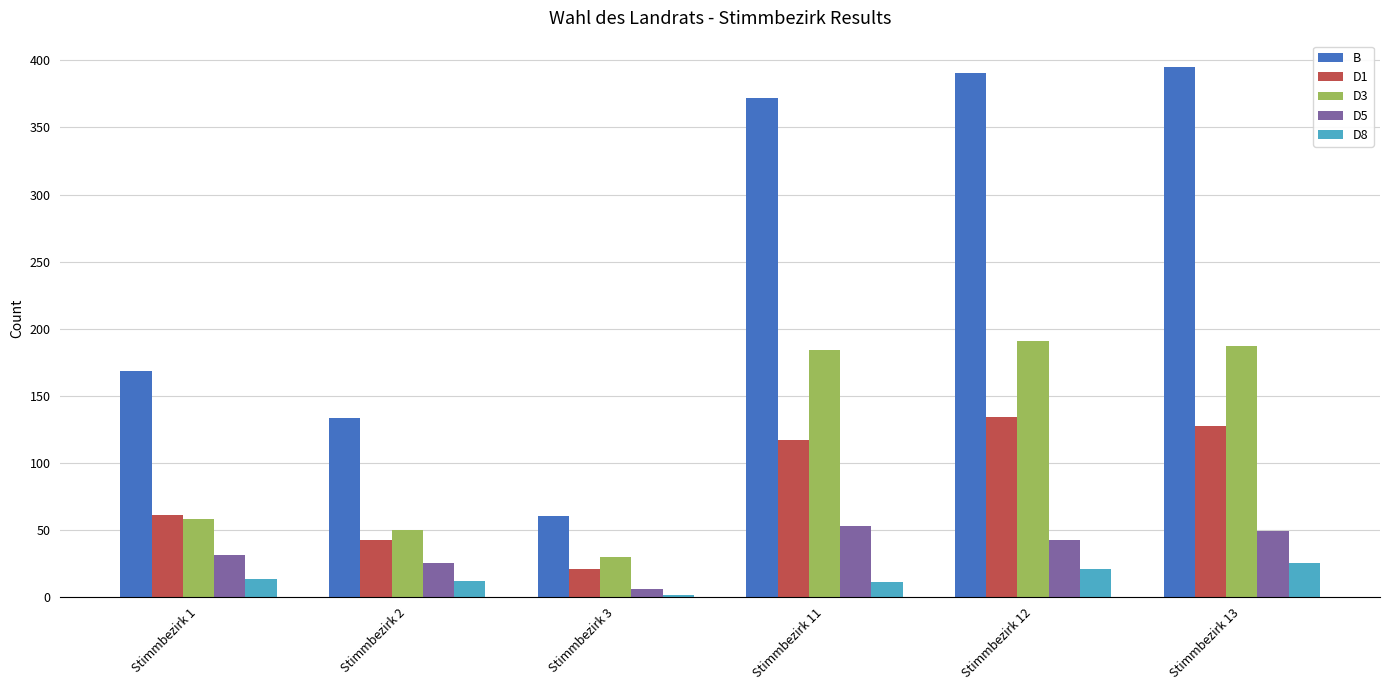

Is the value of B at Stimmbezirk 12 greater than the value of D3 at Stimmbezirk 1?

Yes